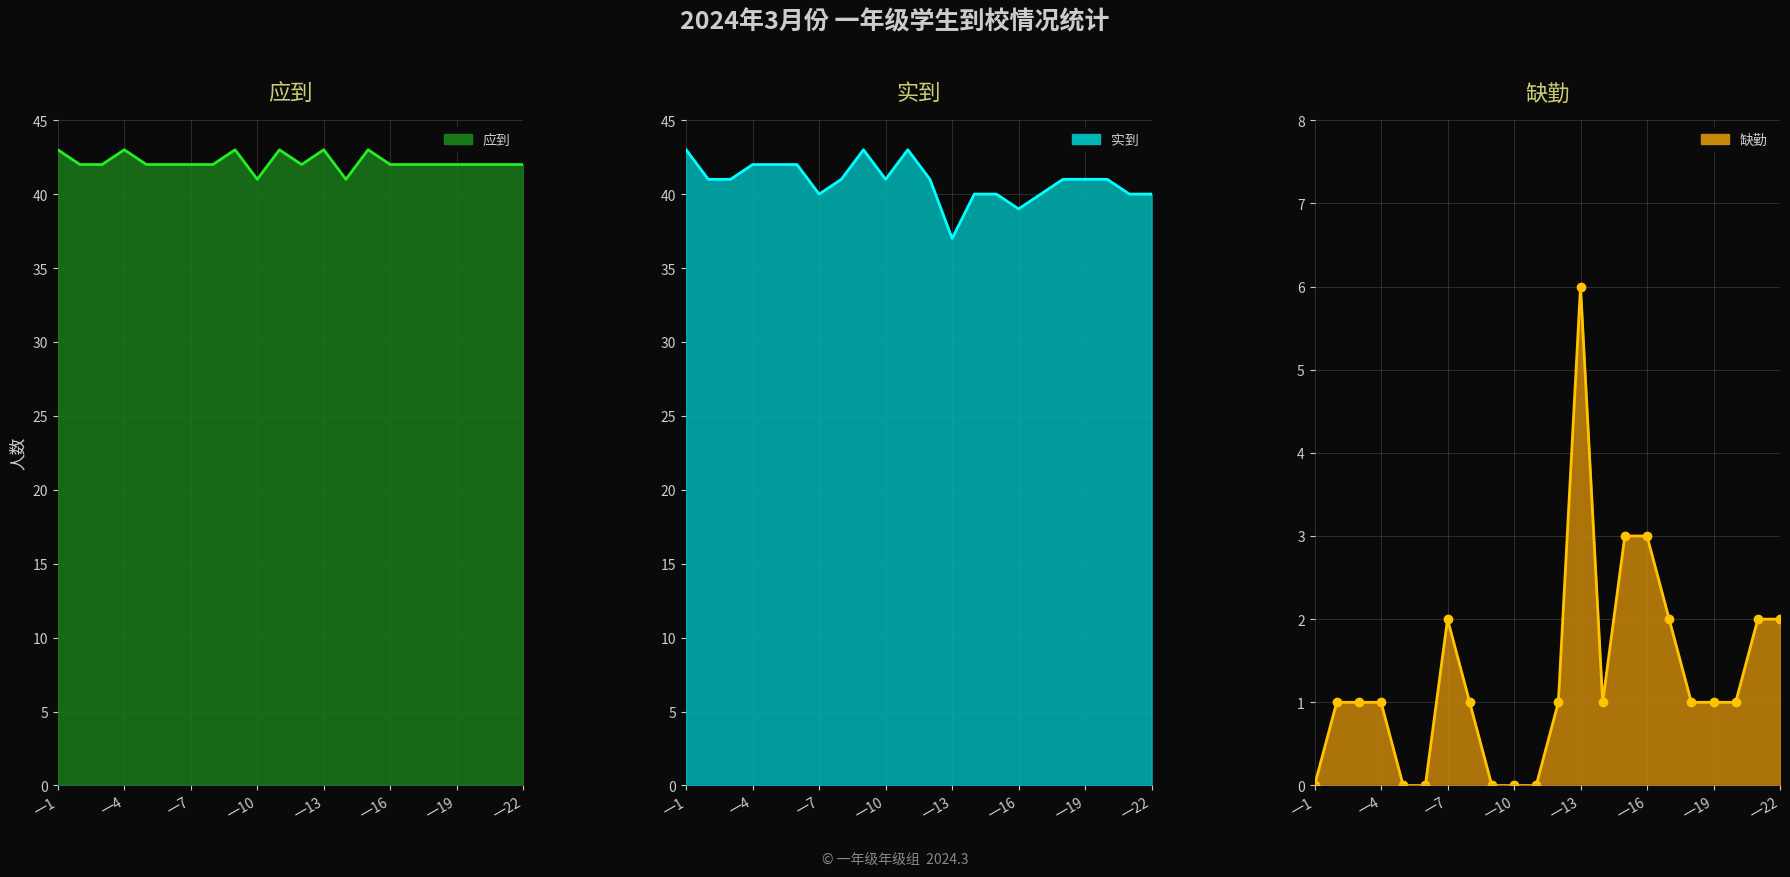

At how many categories does at least one series exceed 33?

22